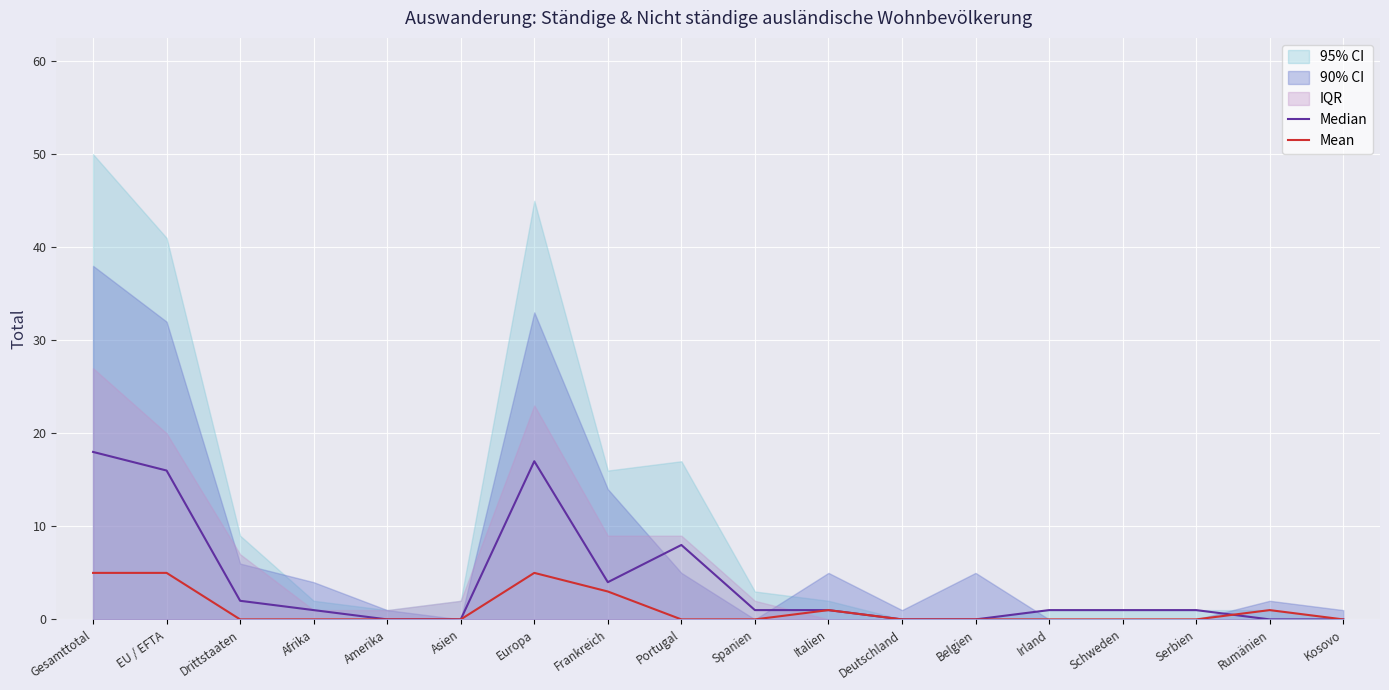

What is the label of the 14th point from the left?

Irland